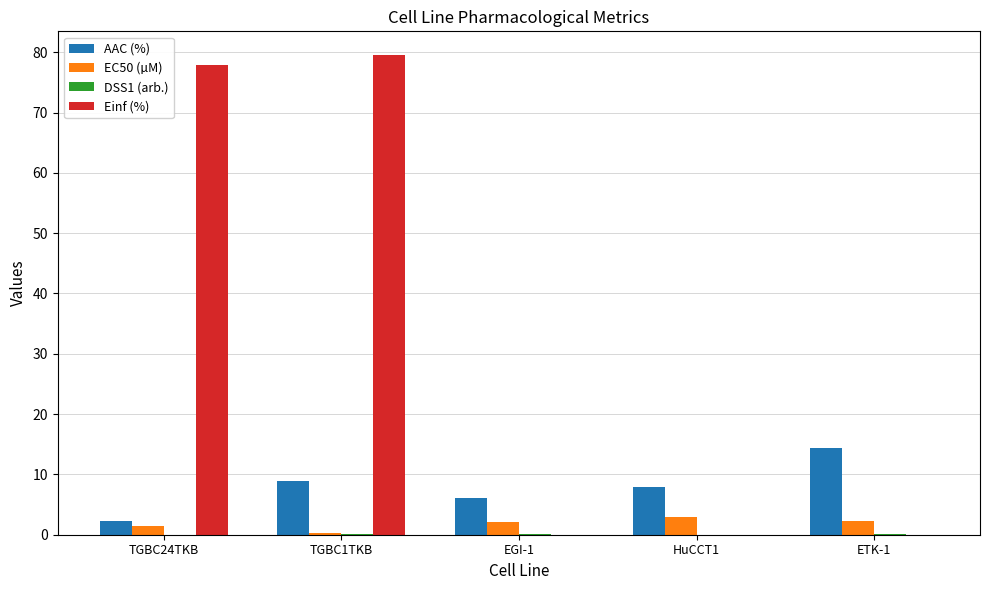

Which series changed the most between TGBC1TKB and ETK-1?

Einf (%)